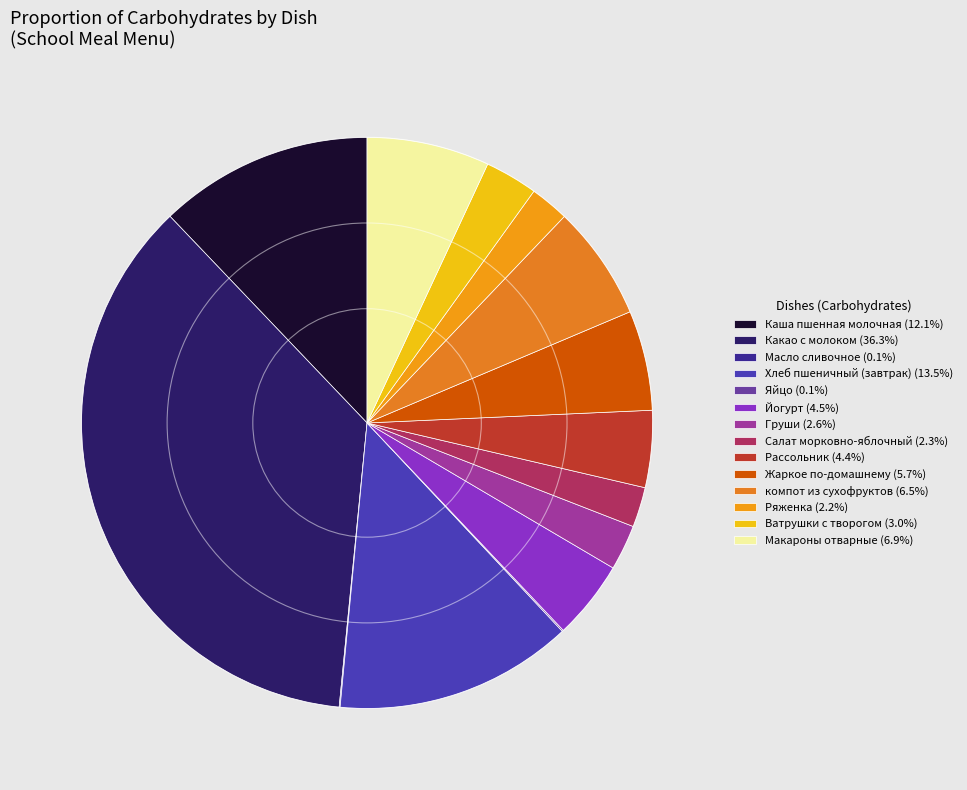

What is the largest slice in the pie chart?

Какао с молоком